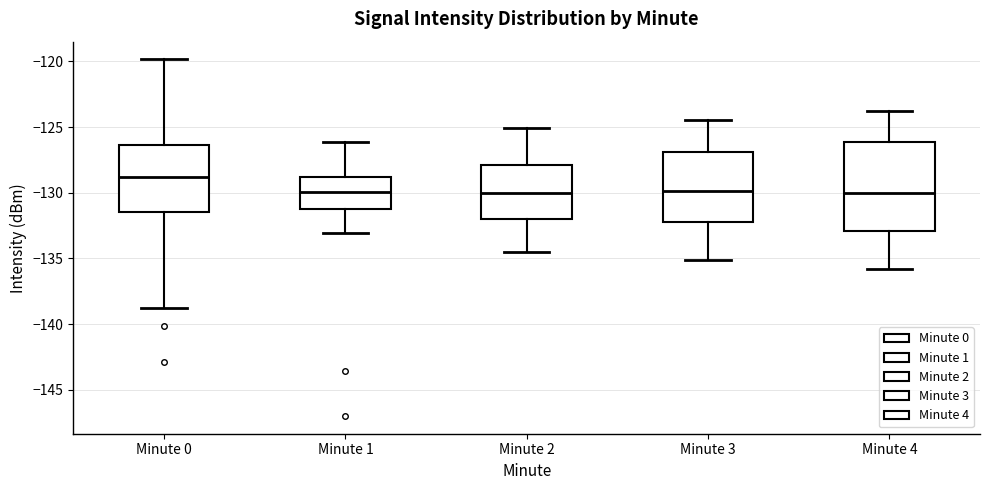

Which box's median line is the highest?

Minute 0